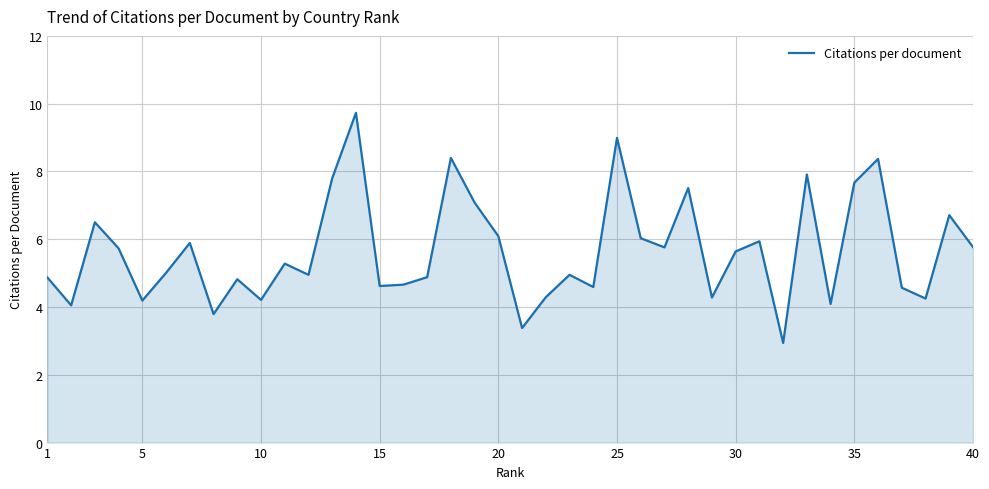

What is the smallest value displayed?

2.9